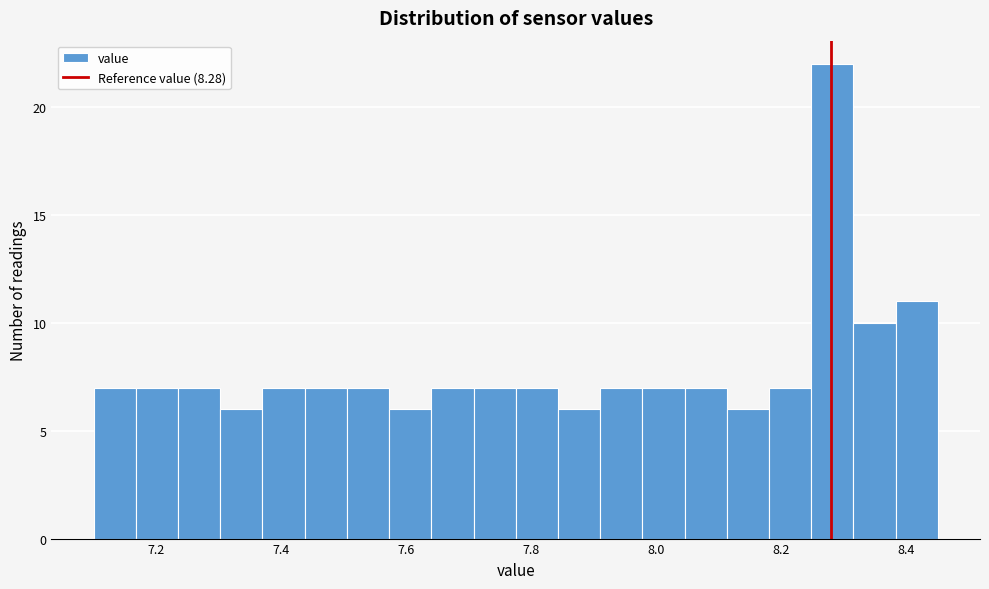

Around what value on the x-axis is the tallest bar? Give the approximate position of its centre, as read against the axis.

8.28